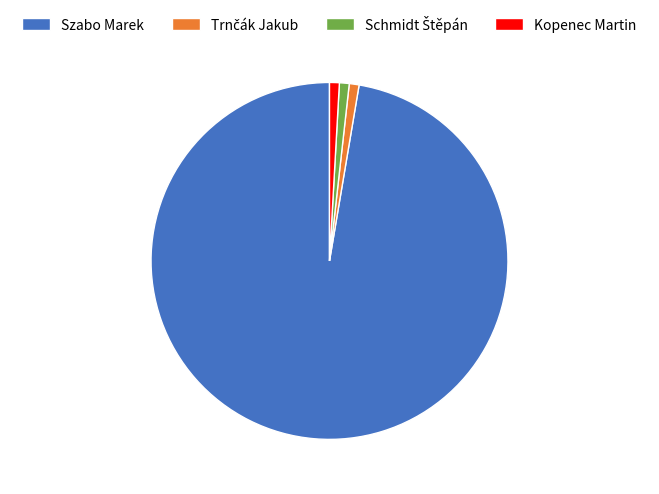

Which category has the biggest portion of the pie?

Szabo Marek